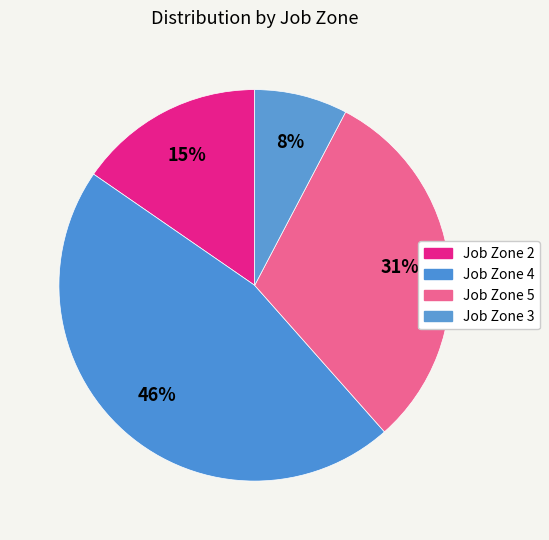

To the nearest percent, what portion does Job Zone 2 represent?

15%